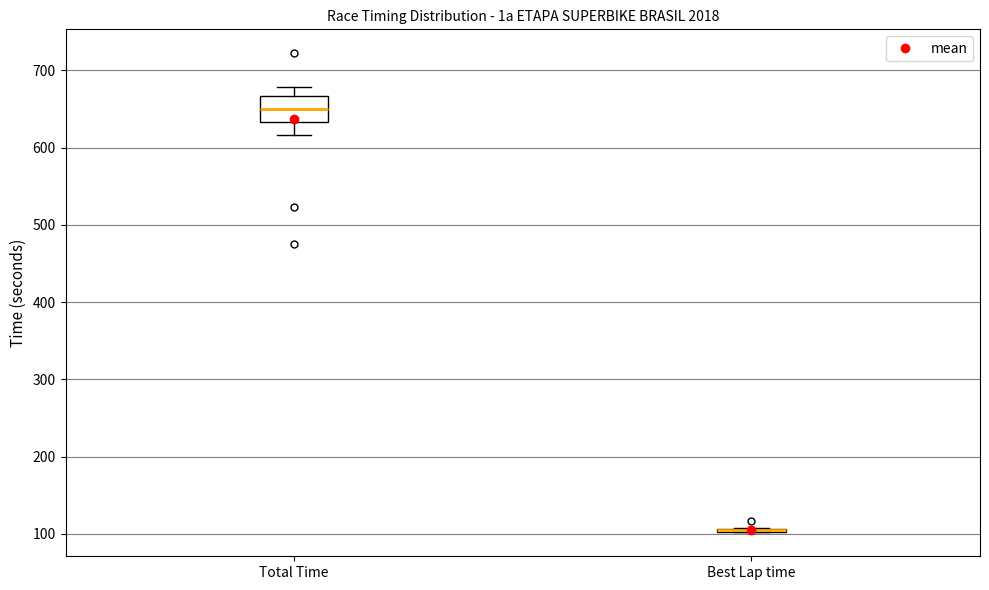

Reading left to right, read every box against the y-axis: the position of its median line, the range the box covers, and the ends of its whiskers. The values are not printed on the chart, so give them approximately, as read against the axis.

Total Time: median 650, box 630 to 670, whiskers 620 to 680
Best Lap time: box collapsed to a line at 100, whiskers 100 to 110